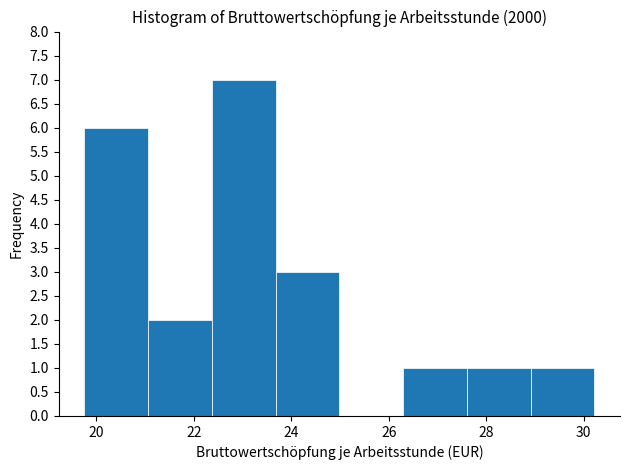

Which range on the x-axis has the tallest bar?

22.4 to 23.6